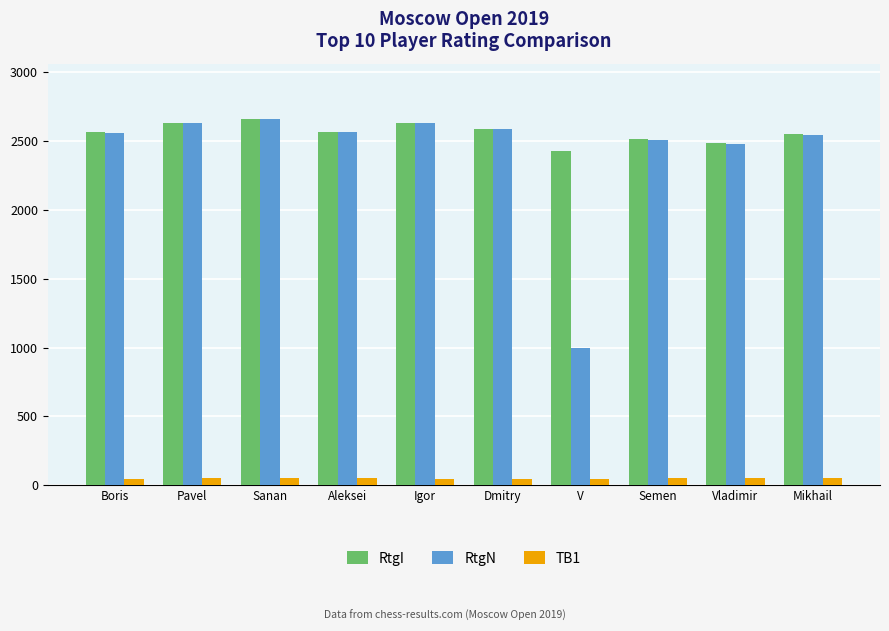

Which series has the widest spread of values?

RtgN